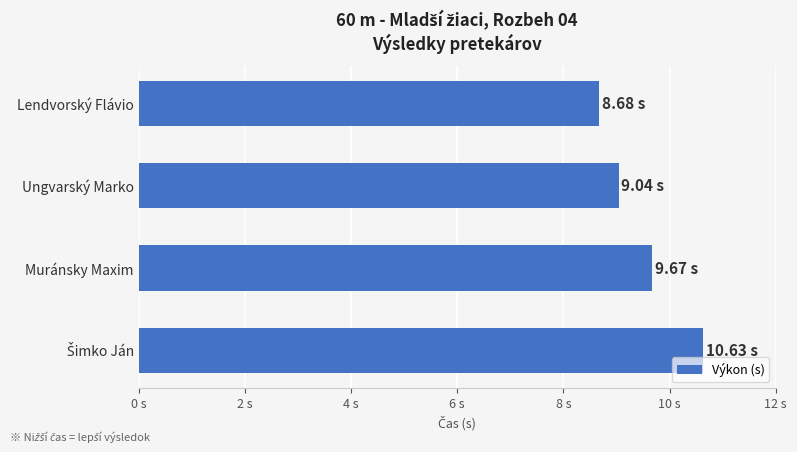

Are the bars horizontal?

Yes